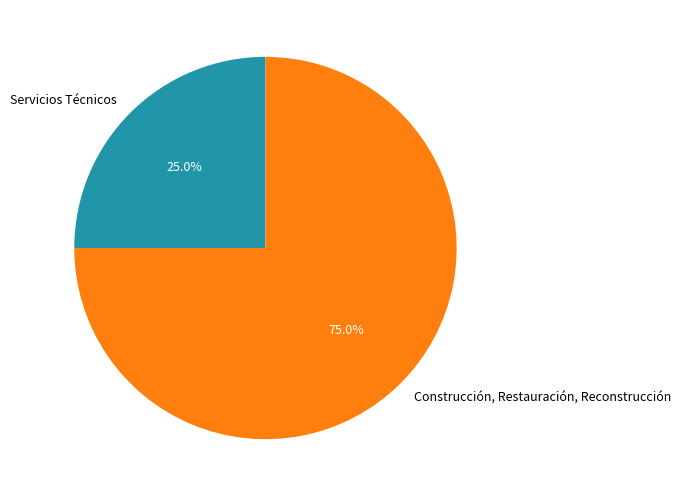

Which category accounts for the majority?

Construcción, Restauración, Reconstrucción